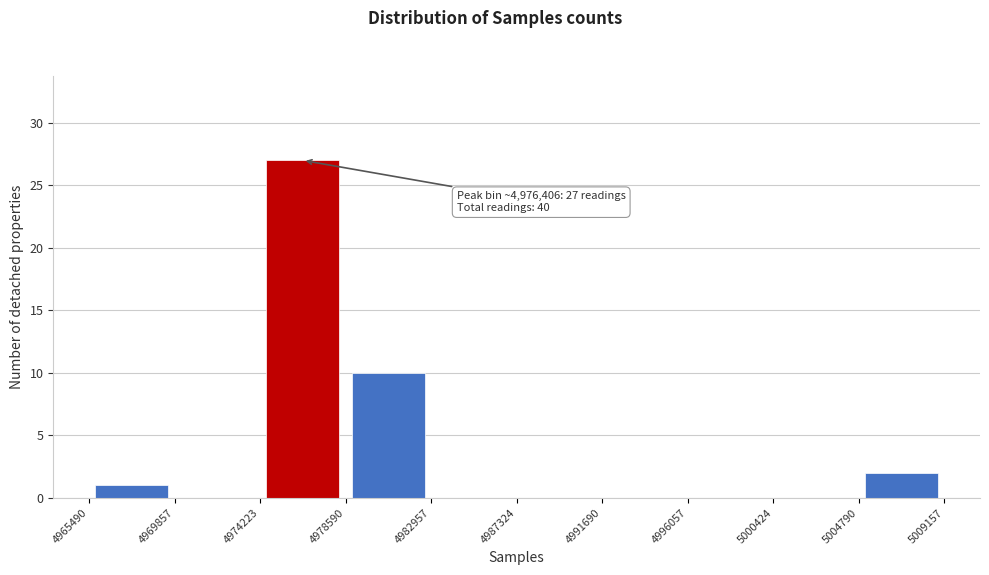

Which range on the x-axis has the tallest bar?

4974223 to 4978590